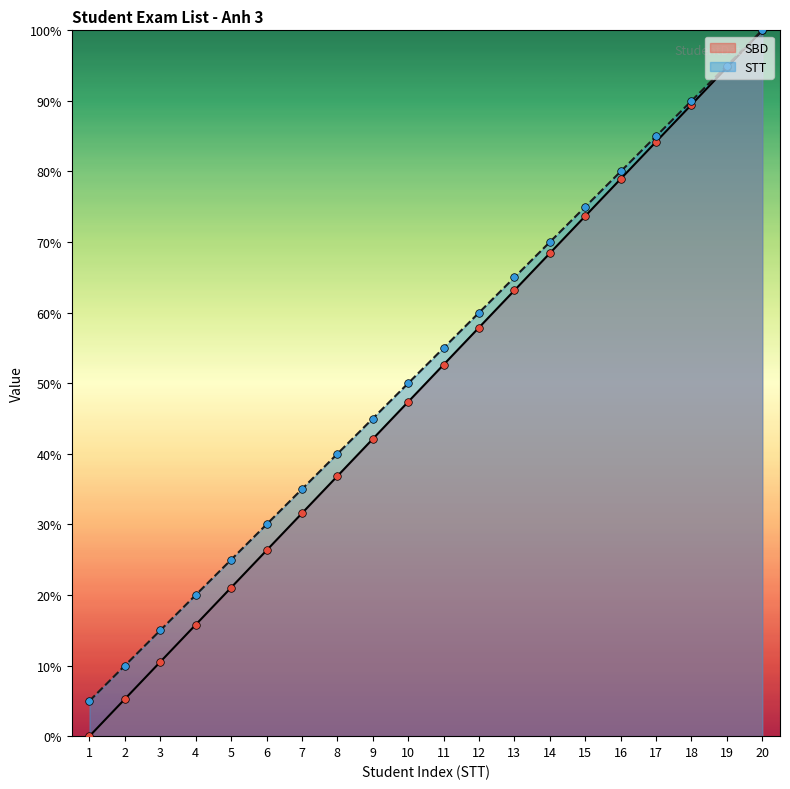

At how many categories does at least one series exceed 19?

17